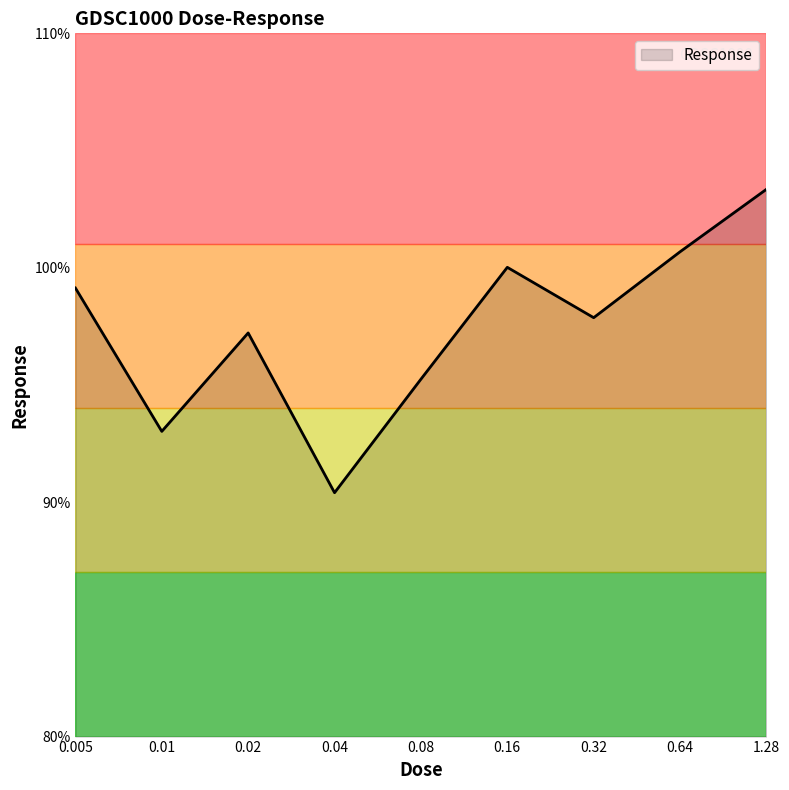

What is the maximum value shown in the chart?

103.3